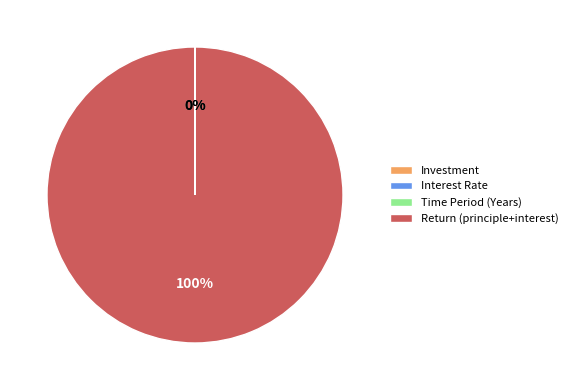

The Return (principle+interest) slice represents 100% of the pie. True or false?

True